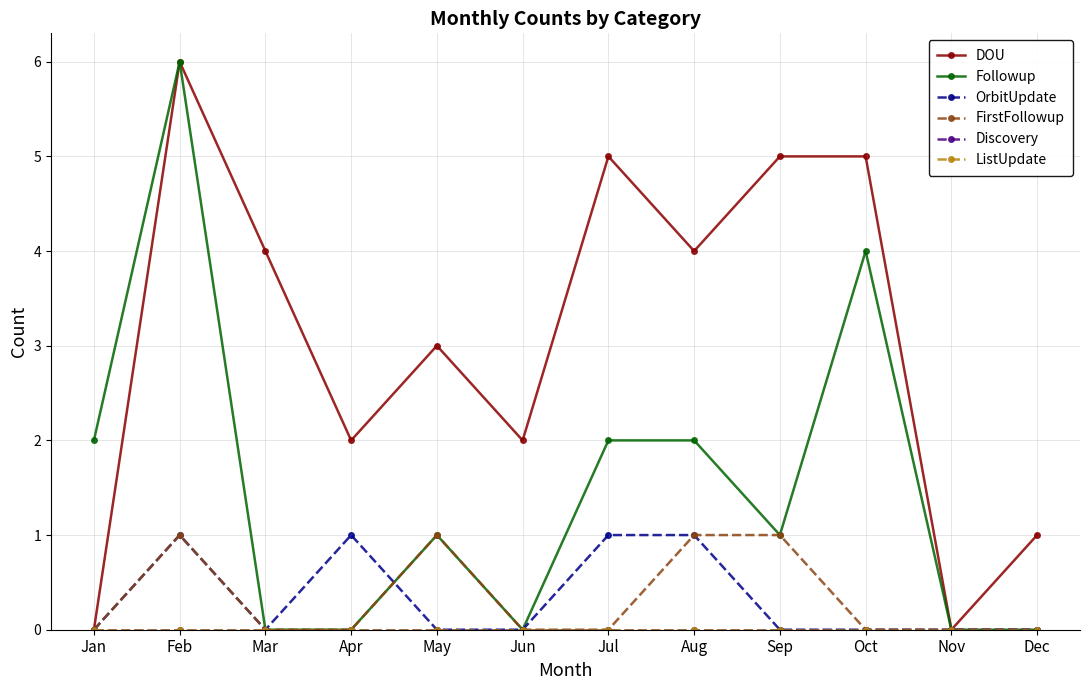

Which series changed the most between Jan and Aug?

DOU